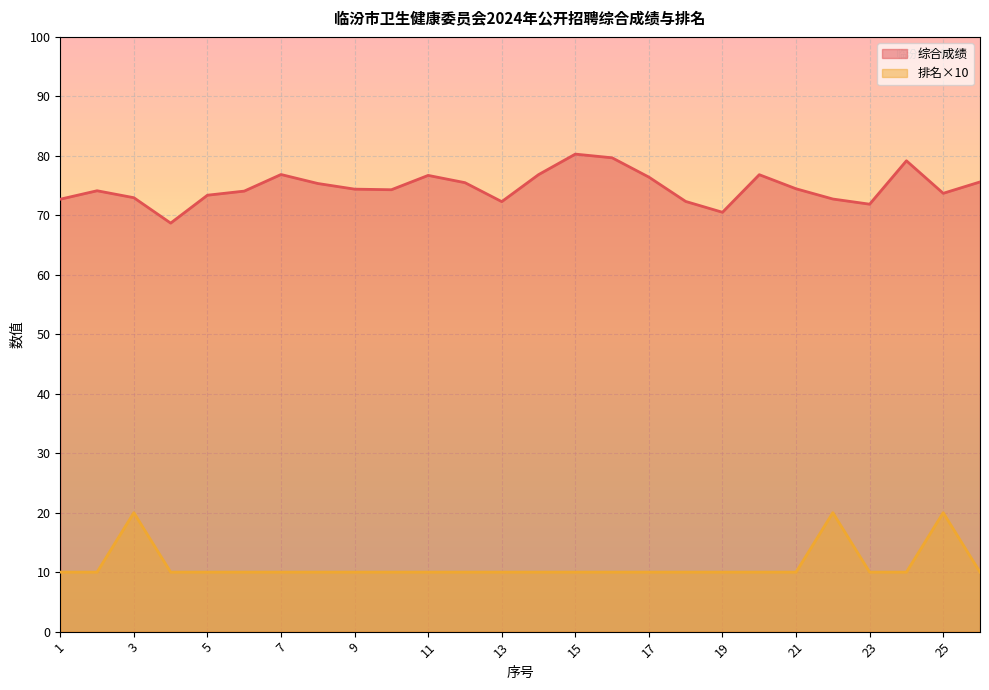

List the series in order of their peak value, lowest first.

排名×10, 综合成绩